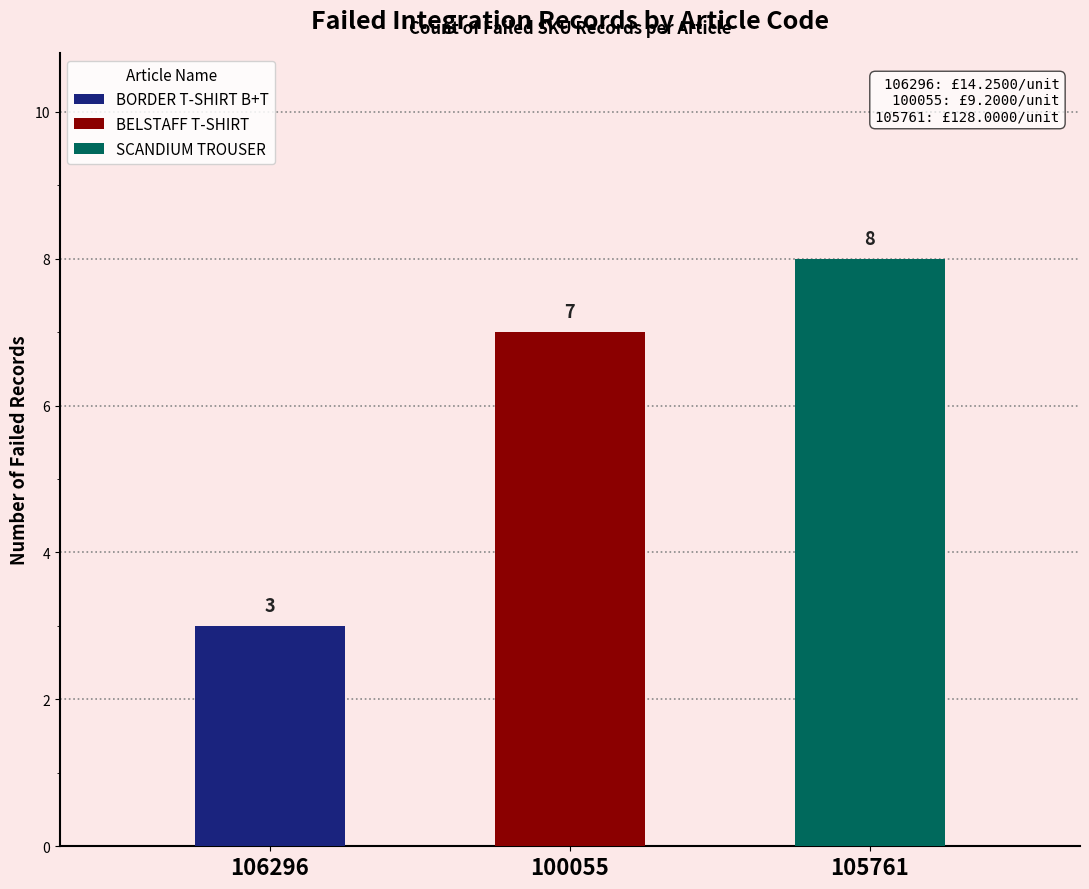

What is the difference between the highest and lowest values at 100055?

7